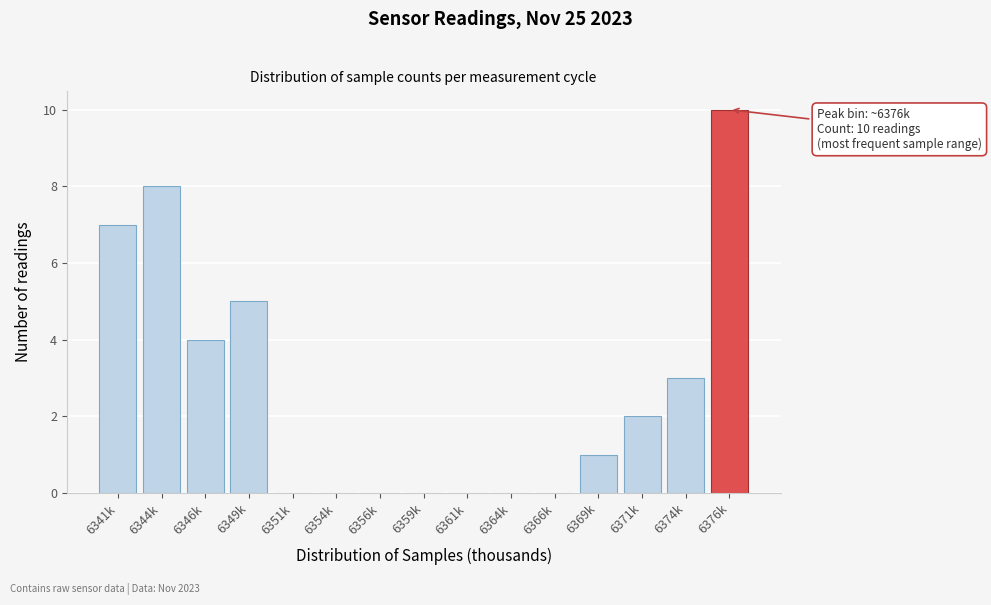

Reading left to right, what are all the values shown in this chart?

6341k=7	6344k=8	6346k=4	6349k=5	6351k=0	6354k=0	6356k=0	6359k=0	6361k=0	6364k=0	6366k=0	6369k=1	6371k=2	6374k=3	6376k=10